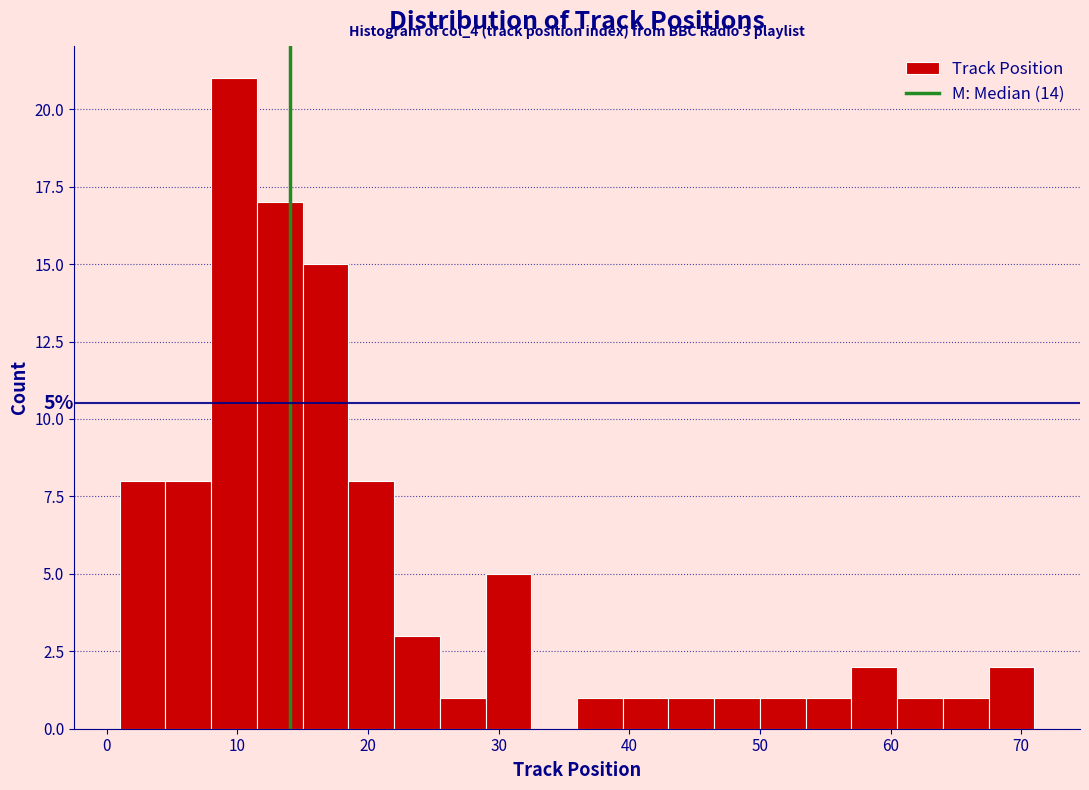

Read against the x-axis, roughly where is the centre of the tallest bar?

10